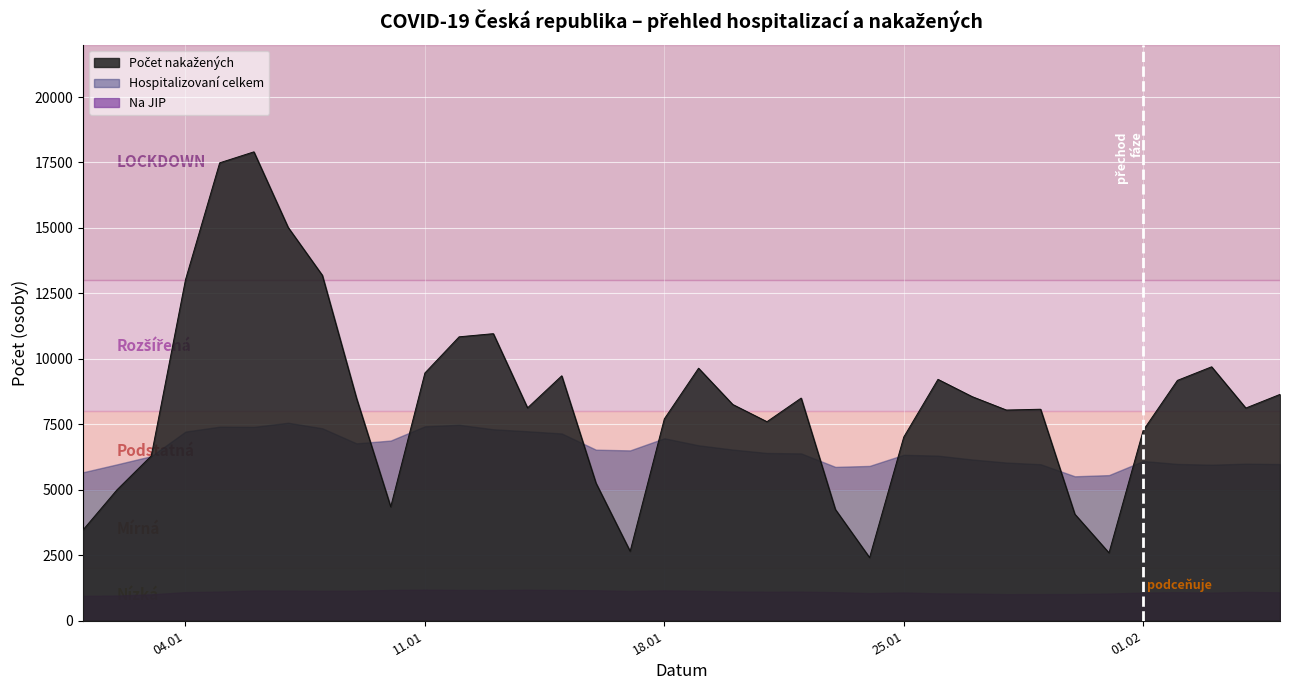

What is the sum of all Počet aktuálně hospitalizovaných na JIP values?

39584